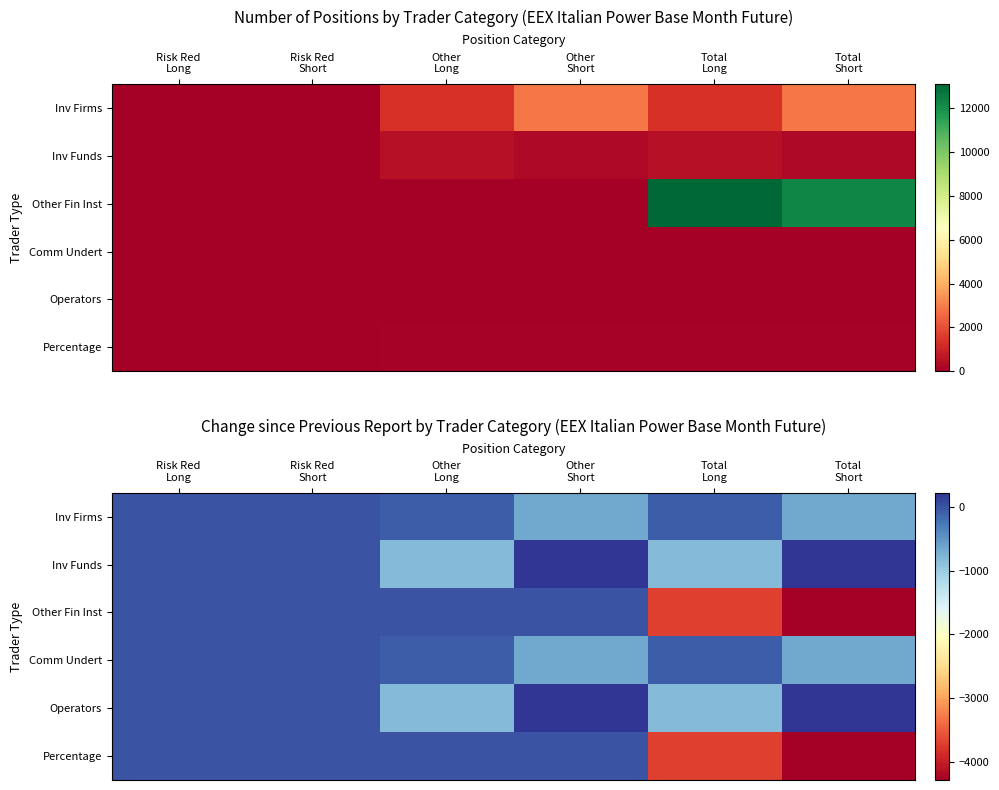

List the labels in order of Percentage value, largest first.

Risk Red Long, Risk Red Short, Other Long, Other Short, Total Long, Total Short